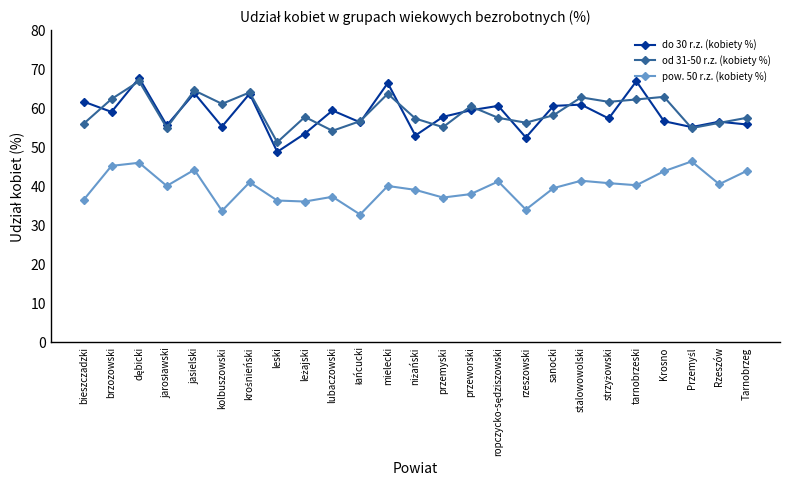

How many interior local peaks does the od 31-50 r.z. (kobiety %) series have?

8